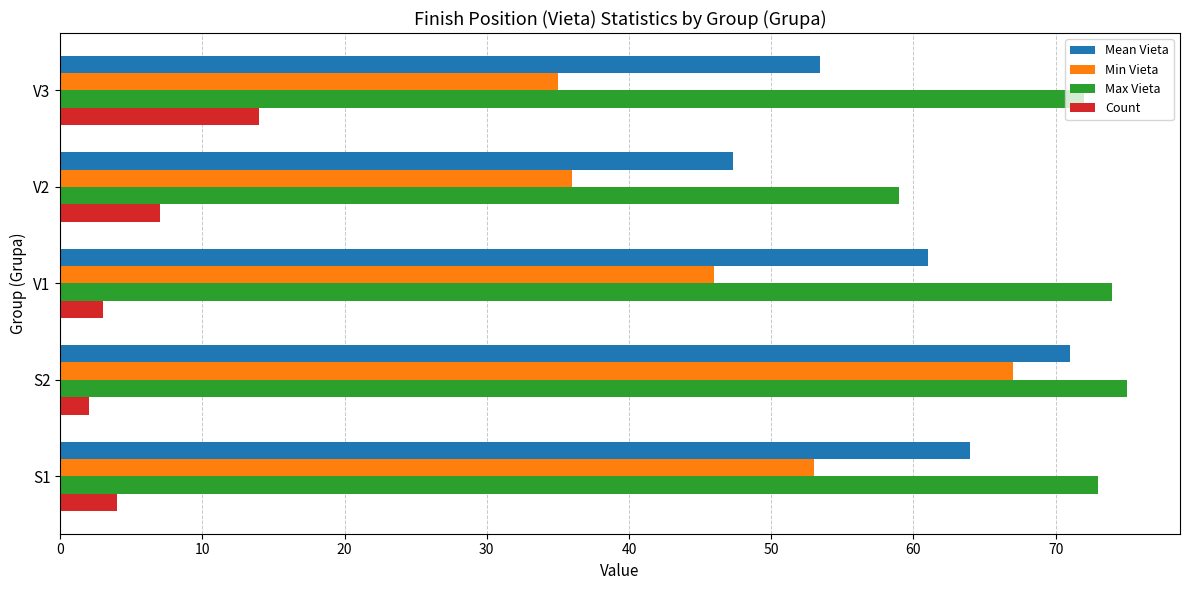

Which series has the widest spread of values?

Min Vieta